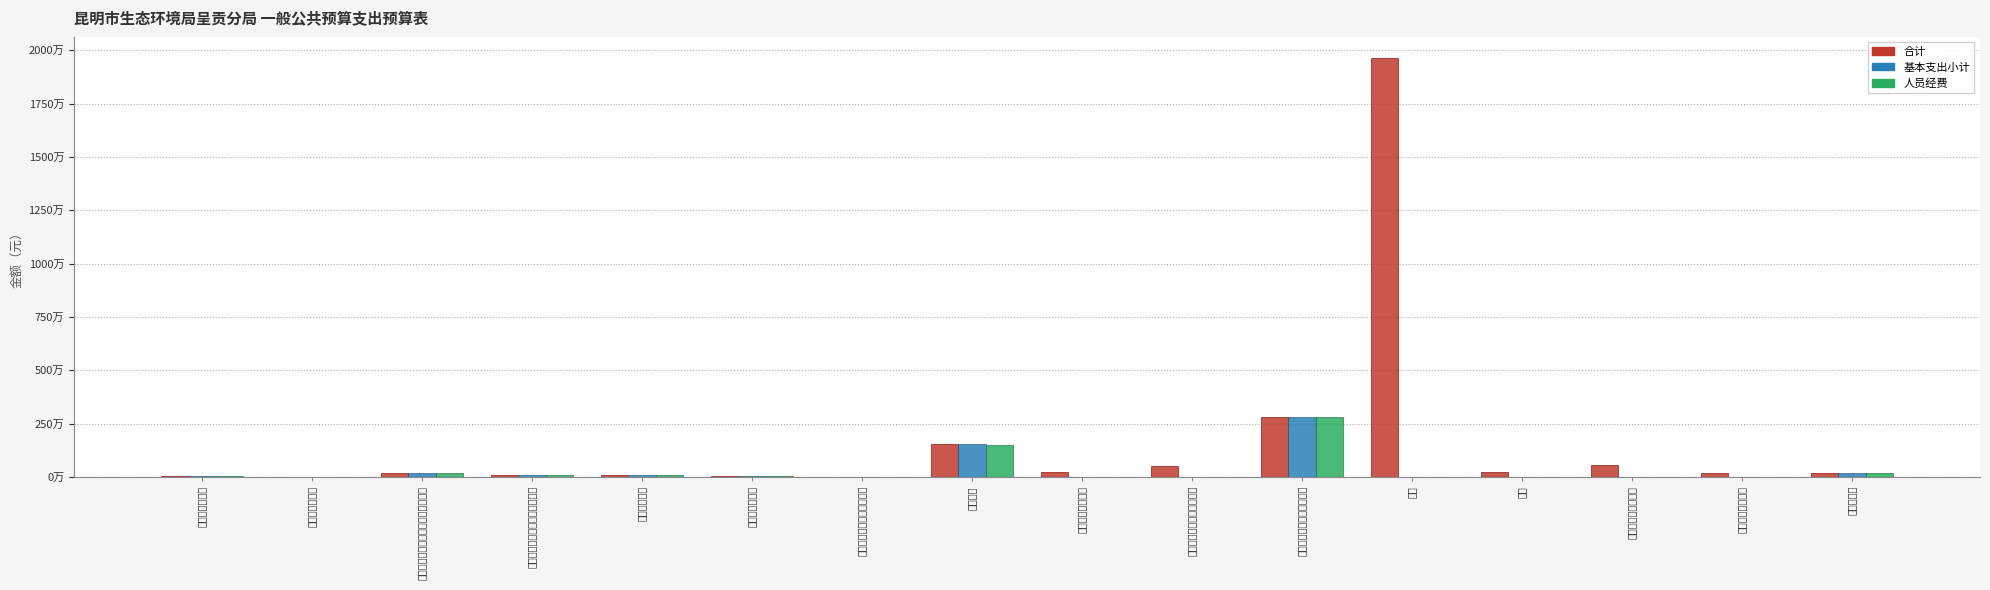

How many groups of bars are there?

16